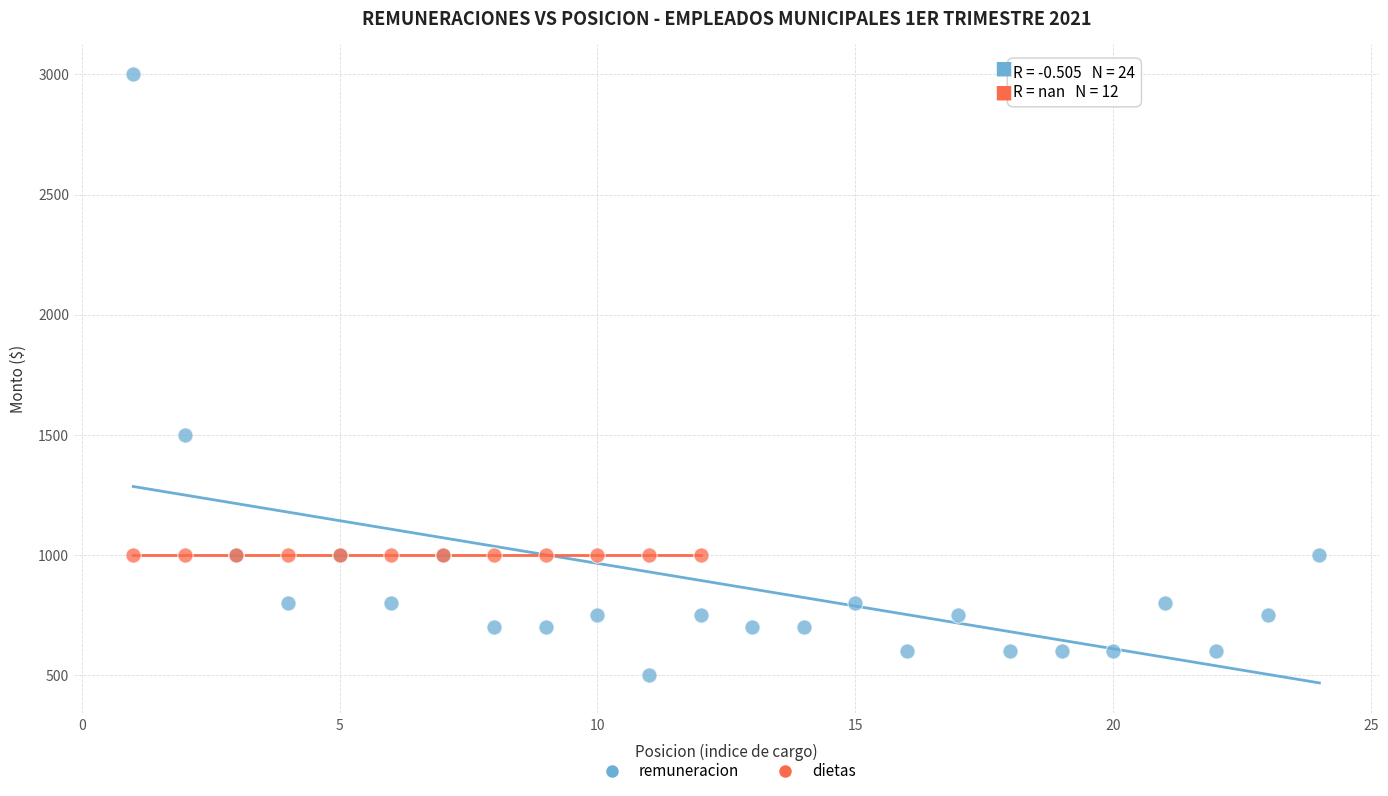

Which series reaches the minimum Y coordinate?

remuneracion